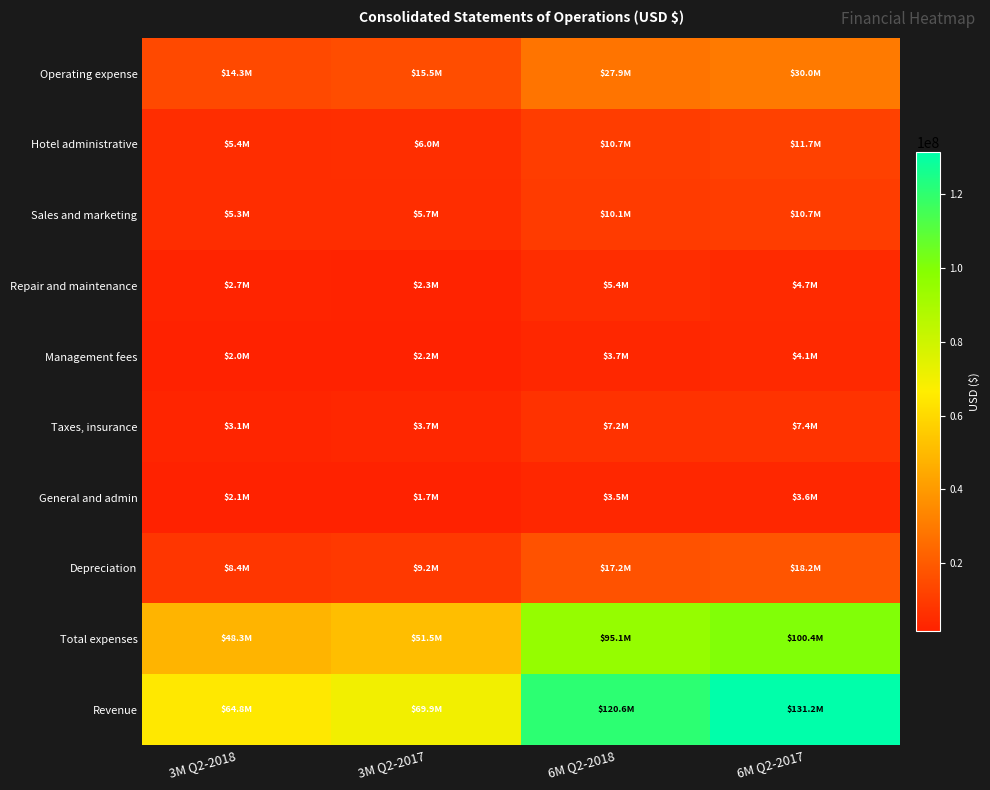

Count the number of categories in the chart.

4